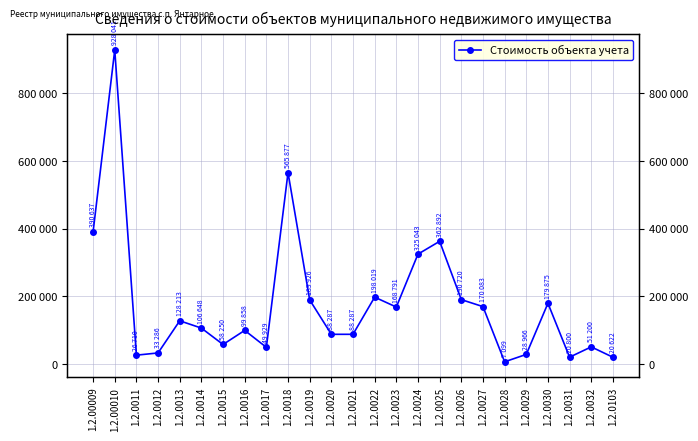

What is the approximate value at 1.2.0024?

325043